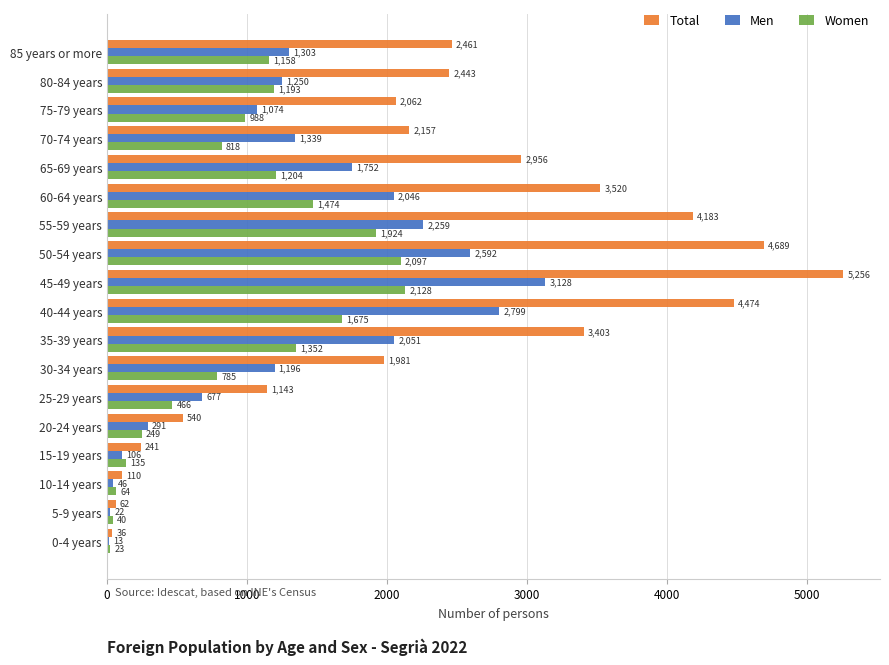

Between 25-29 years and 85 years or more, which series saw the biggest shift?

Total